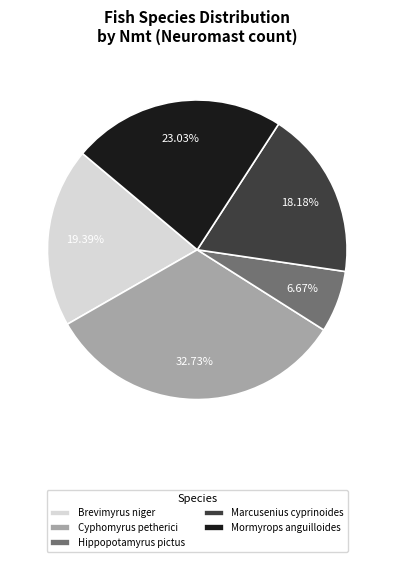

Does Marcusenius cyprinoides represent more than half of the total?

No